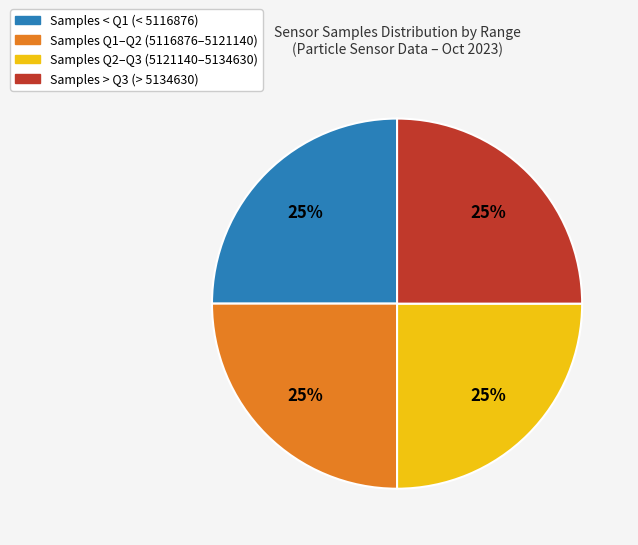

To the nearest percent, what is the average slice percentage?

25%